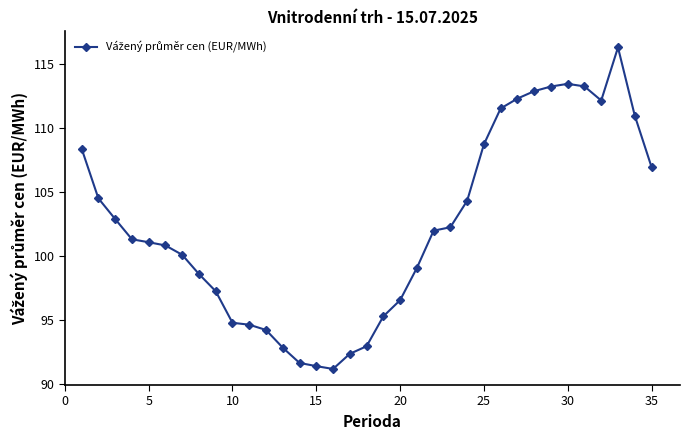

What is the value of the 33rd point from the left?

116.3